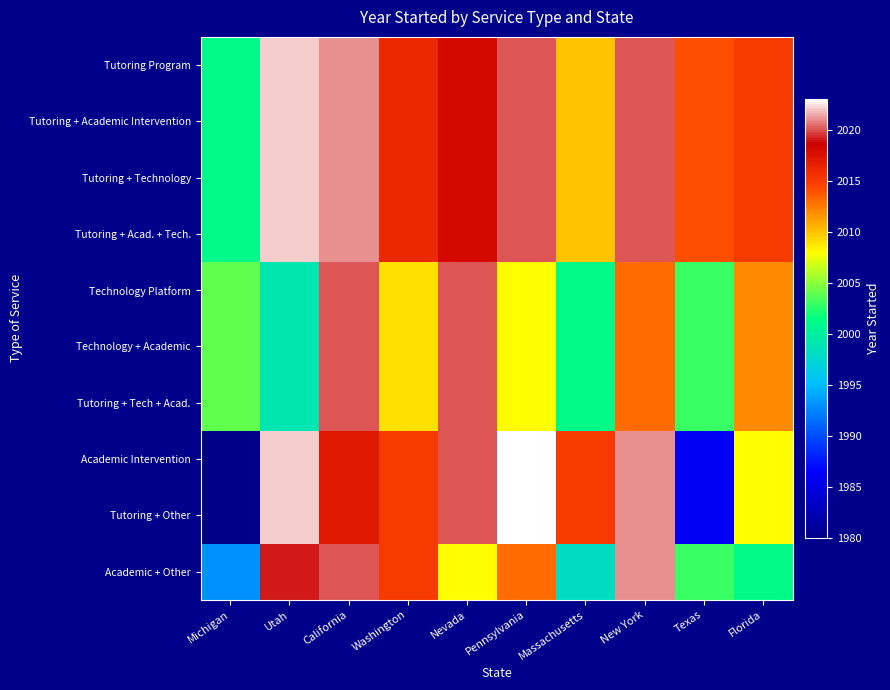

Which category has the highest value across all series?

Pennsylvania